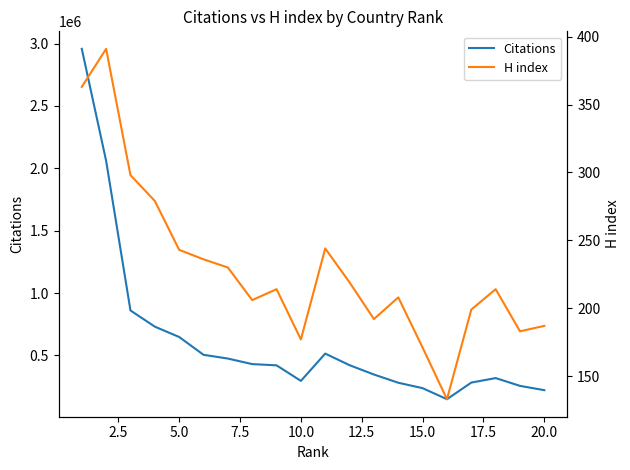

What is the lowest value of the Citations series?

148683